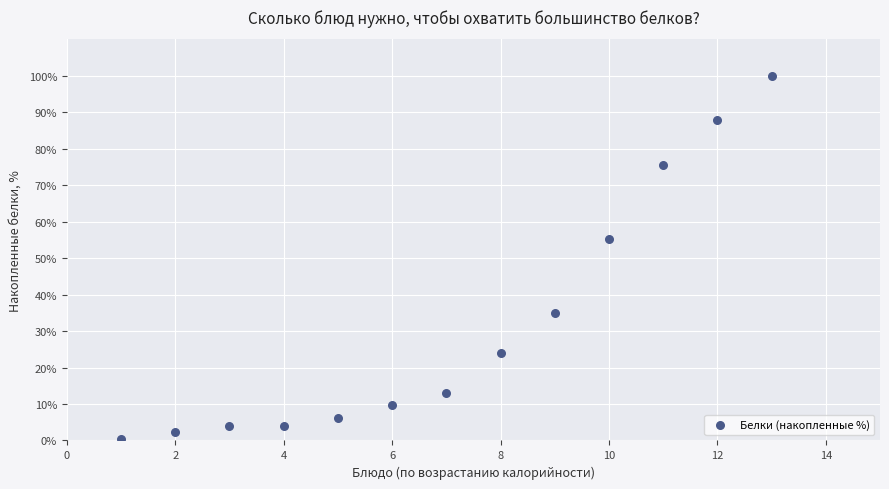

What Y value in the scatter plot is closest to 50?

55.3